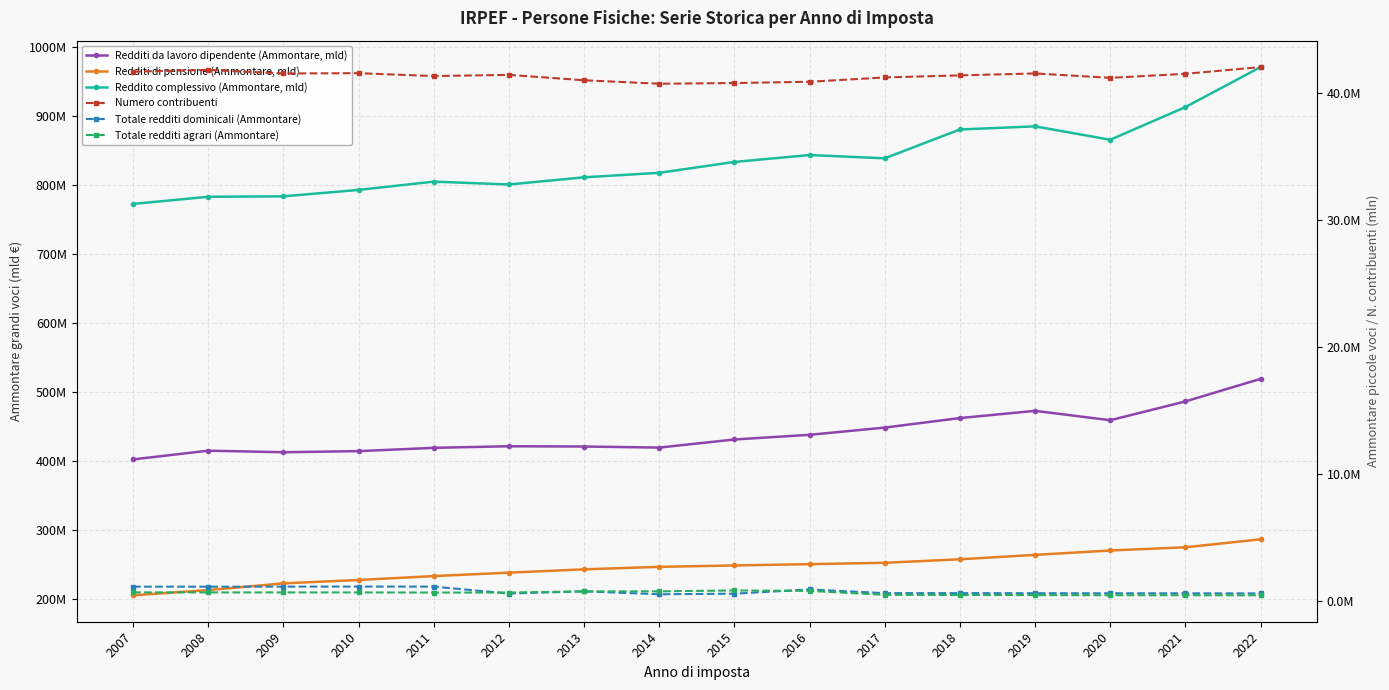

How many lines are shown in the chart?

6